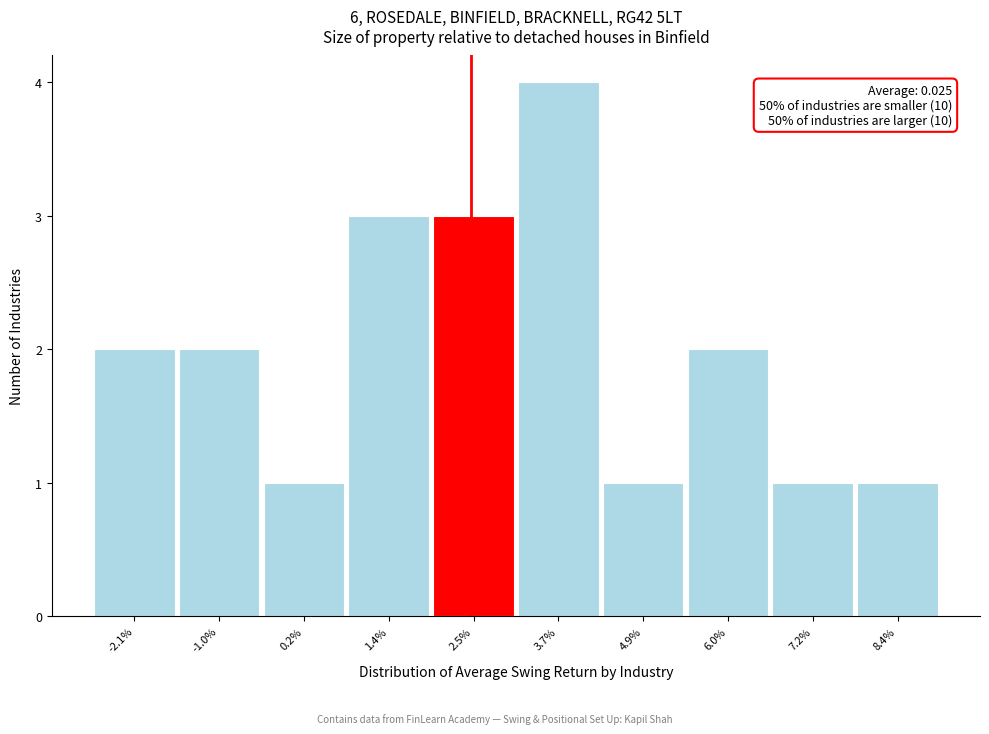

Reading left to right, what are all the values shown in this chart?

2	2	1	3	3	4	1	2	1	1